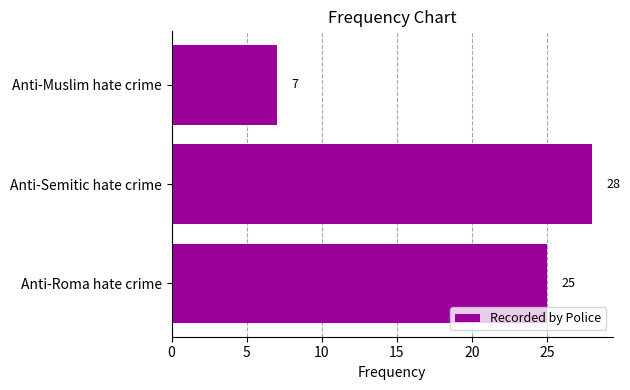

Reading top to bottom, transcribe all the data shown in this chart.

7	28	25